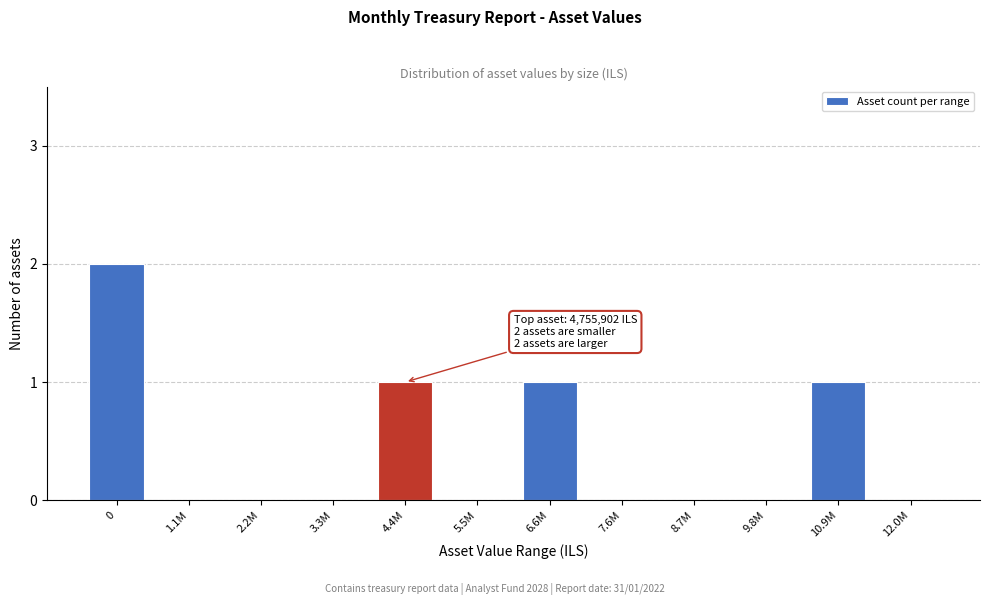

The value at 3.3M is 0. True or false?

True